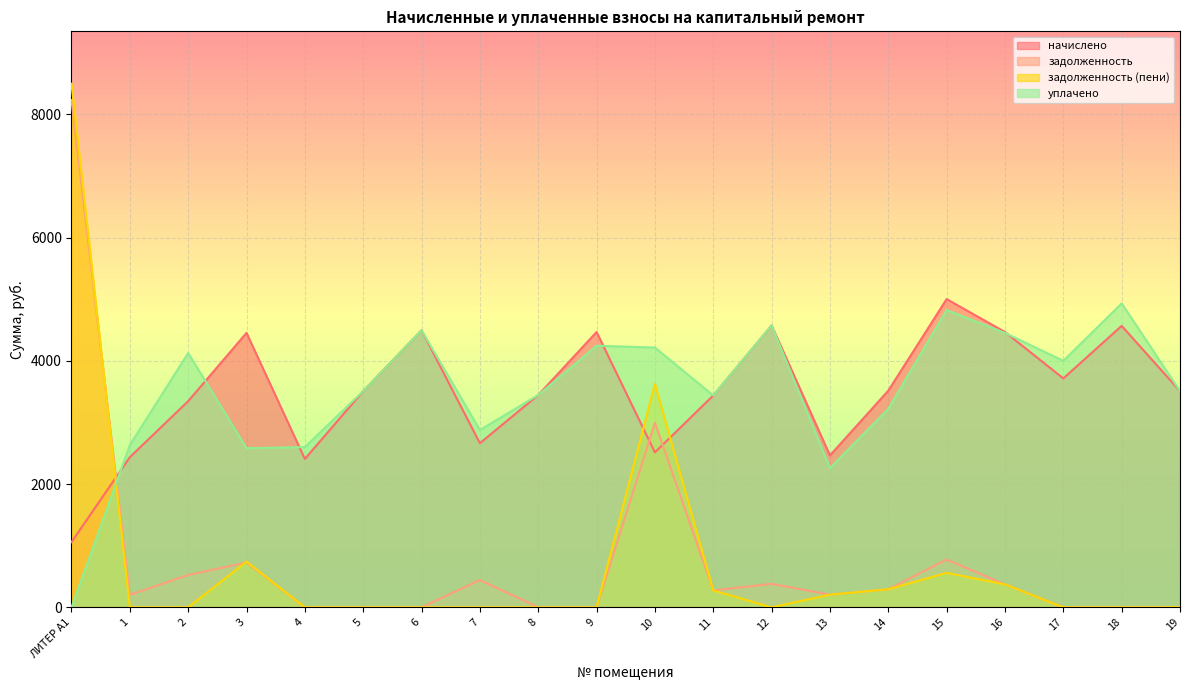

What is the spread (max minus min) of values at 19?

3509.4